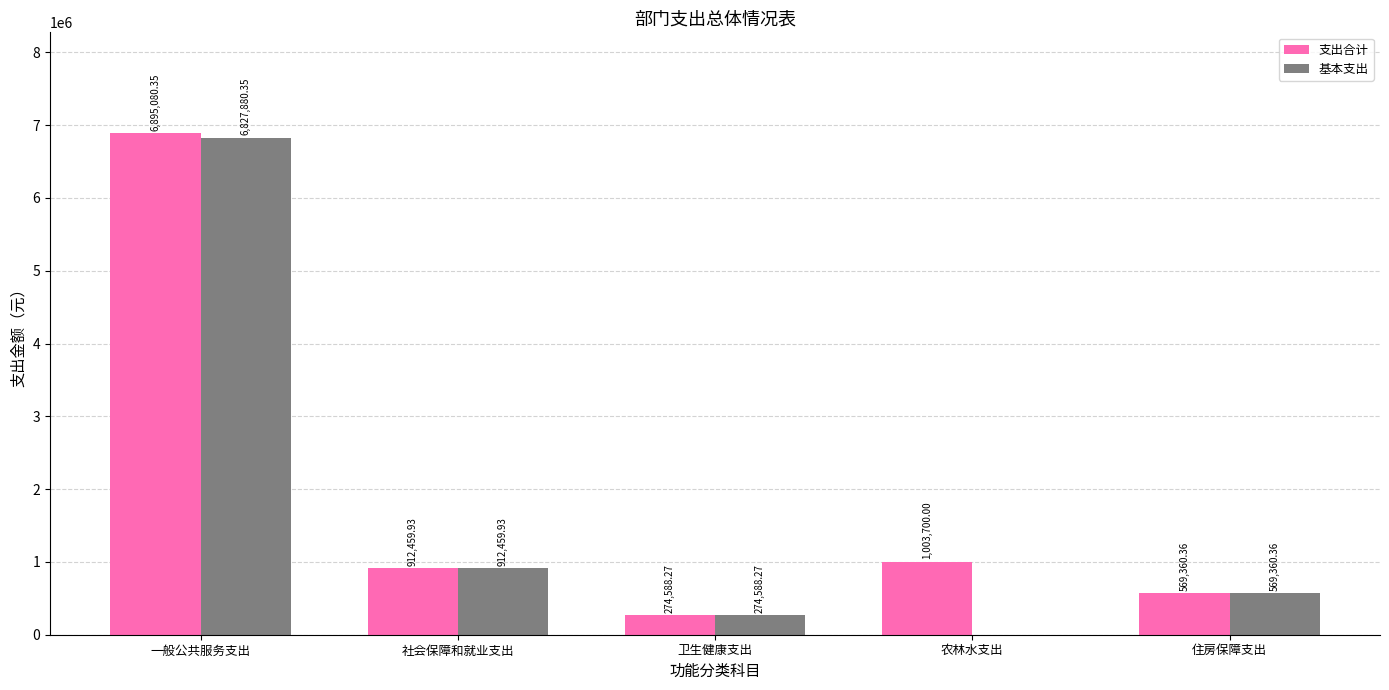

At which label is 基本支出 closest to 3413940?

社会保障和就业支出